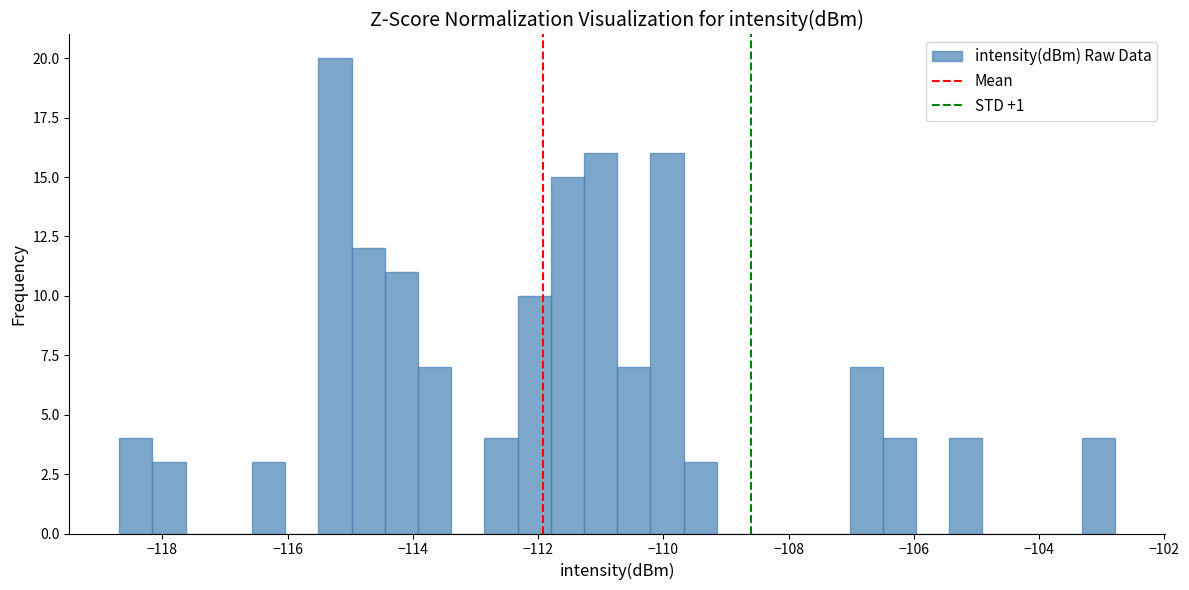

Around what value on the x-axis is the tallest bar? Give the approximate position of its centre, as read against the axis.

-115.2